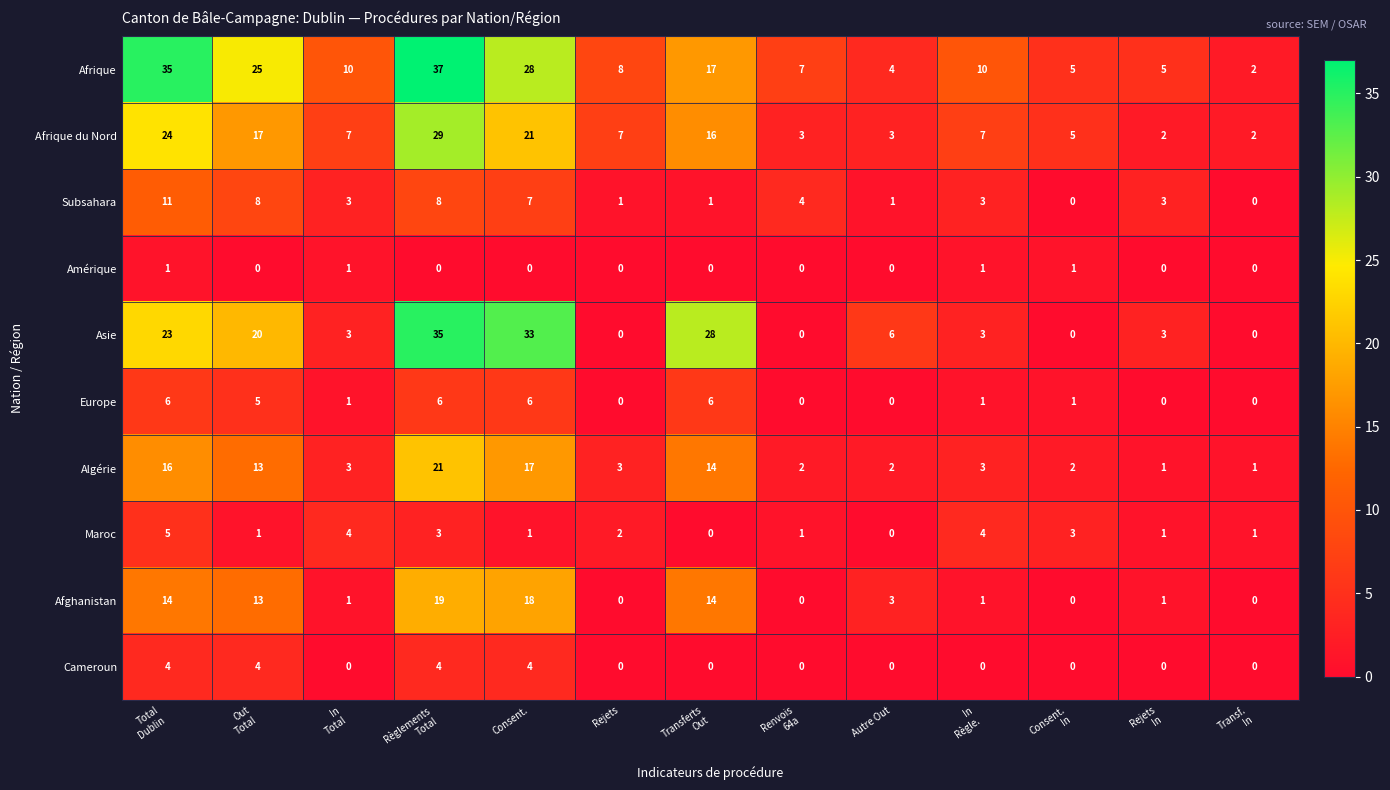

The value of Amérique at Rejets is 0. True or false?

True